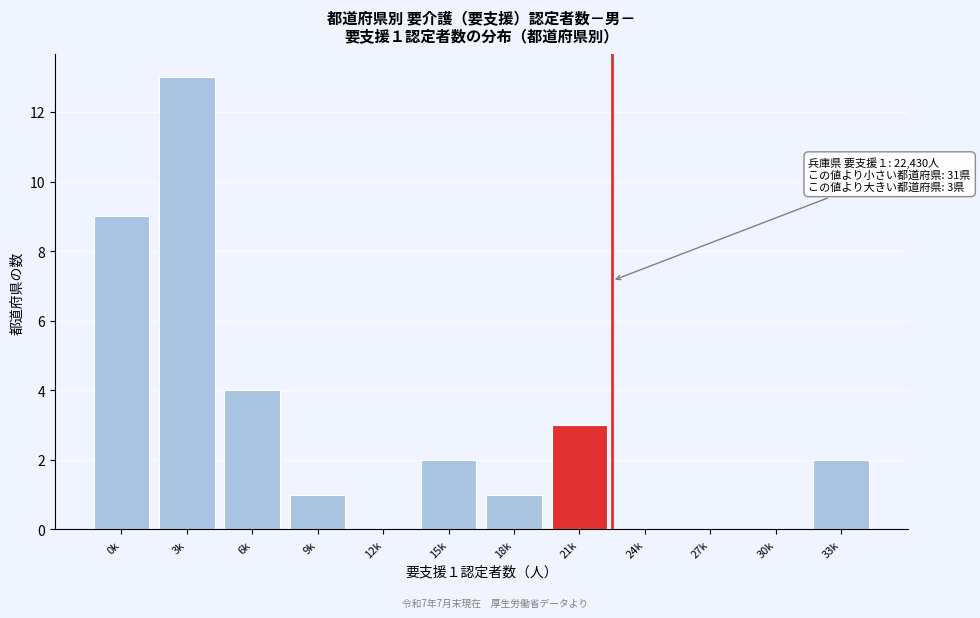

Reading left to right, what are all the values shown in this chart?

0k=9	3k=13	6k=4	9k=1	12k=0	15k=2	18k=1	21k=3	24k=0	27k=0	30k=0	33k=2